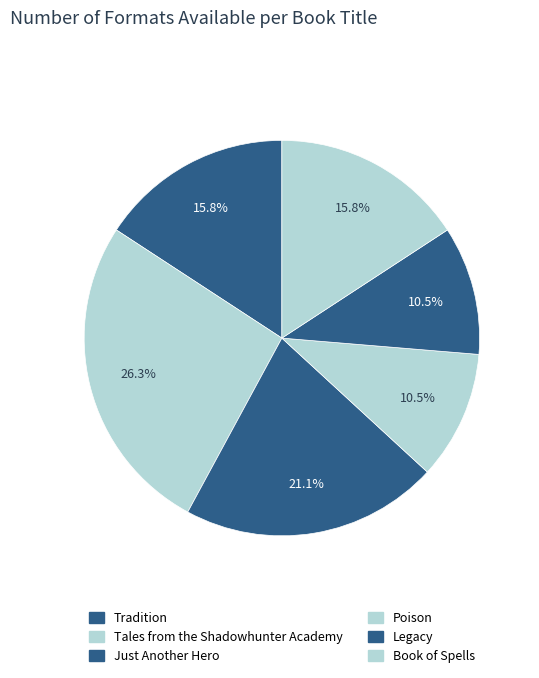

How many segments does this pie chart have?

6